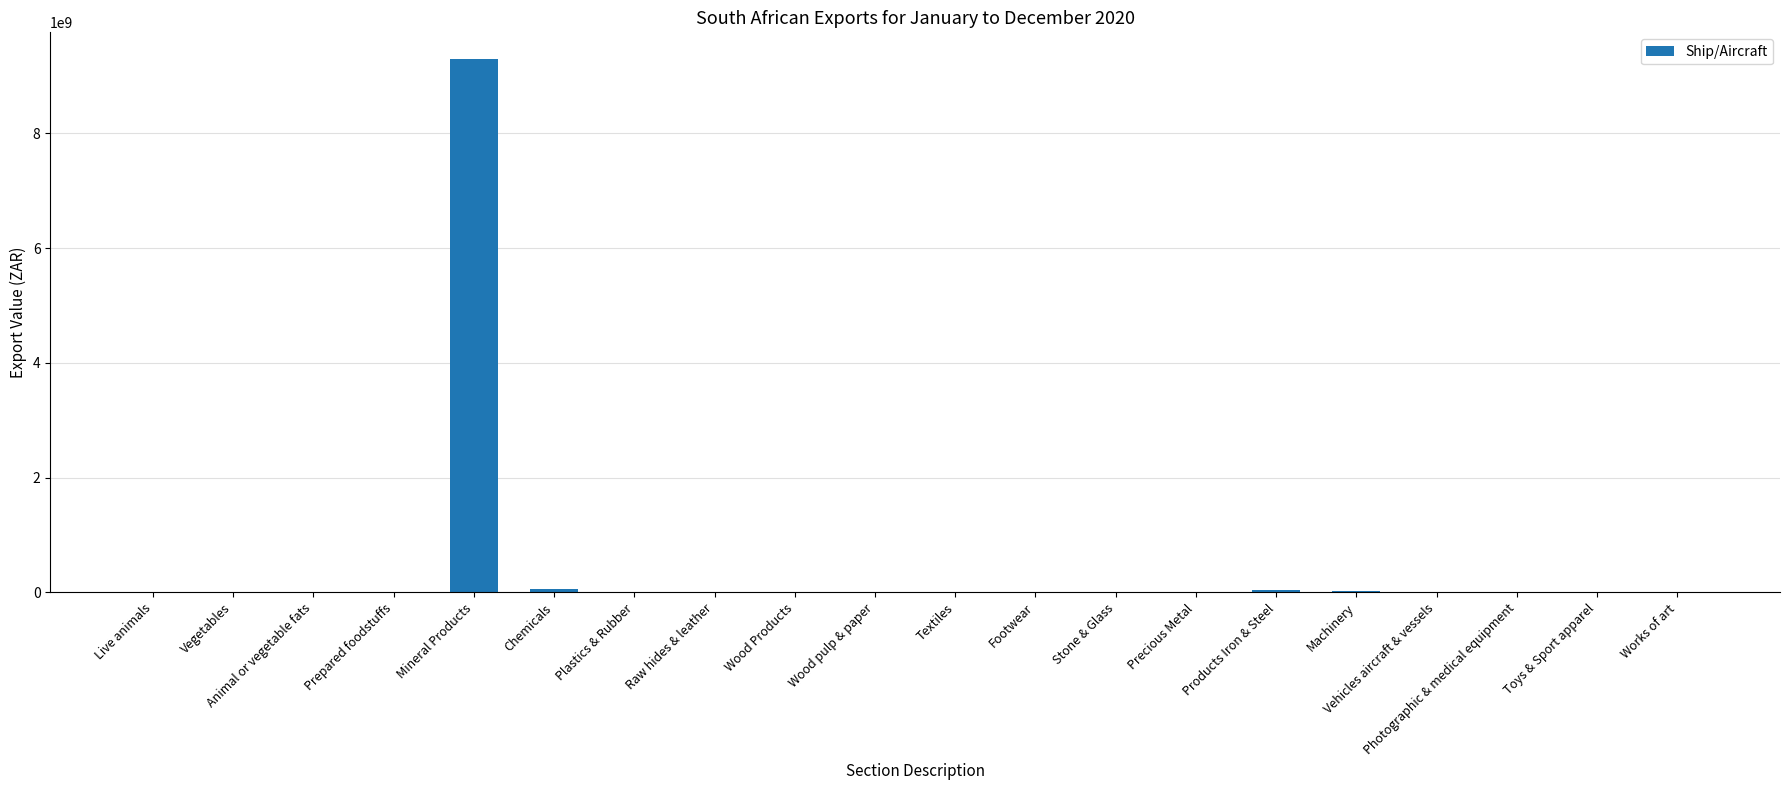

Are the bars horizontal?

No